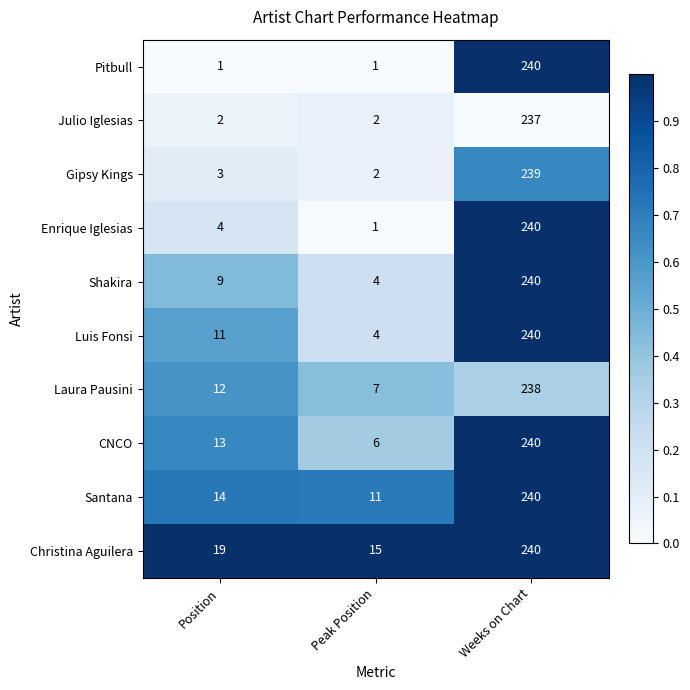

Reading right to left, what are all the values shown in this chart?

Pitbull: Weeks on Chart=240	Peak Position=1	Position=1
Julio Iglesias: Weeks on Chart=237	Peak Position=2	Position=2
Gipsy Kings: Weeks on Chart=239	Peak Position=2	Position=3
Enrique Iglesias: Weeks on Chart=240	Peak Position=1	Position=4
Shakira: Weeks on Chart=240	Peak Position=4	Position=9
Luis Fonsi: Weeks on Chart=240	Peak Position=4	Position=11
Laura Pausini: Weeks on Chart=238	Peak Position=7	Position=12
CNCO: Weeks on Chart=240	Peak Position=6	Position=13
Santana: Weeks on Chart=240	Peak Position=11	Position=14
Christina Aguilera: Weeks on Chart=240	Peak Position=15	Position=19